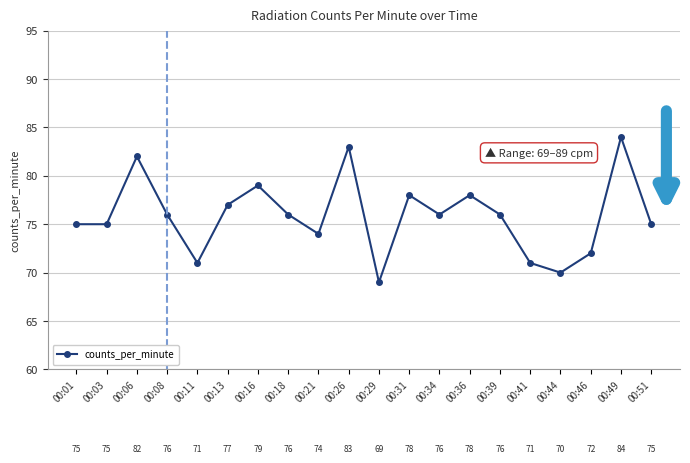

What is the sum of all values?

1517